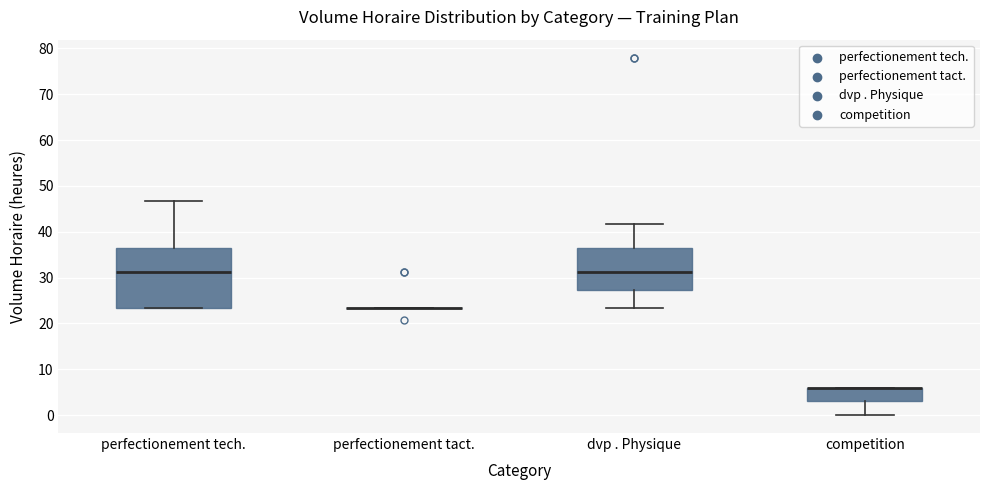

Reading left to right, transcribe this box plot: for each box, give where its median line is, the range the box spans, and where its two whiskers end, as read against the y-axis. The values are not printed on the chart, so give them approximately, as read against the axis.

perfectionement tech.: median 31, box 23 to 36, whiskers 23 to 47
perfectionement tact.: box collapsed to a line at 23, whiskers 23 to 23
dvp . Physique: median 31, box 27 to 36, whiskers 23 to 42
competition: median 6 (drawn on the box's upper edge), box 3 to 6, whiskers 0 to 6